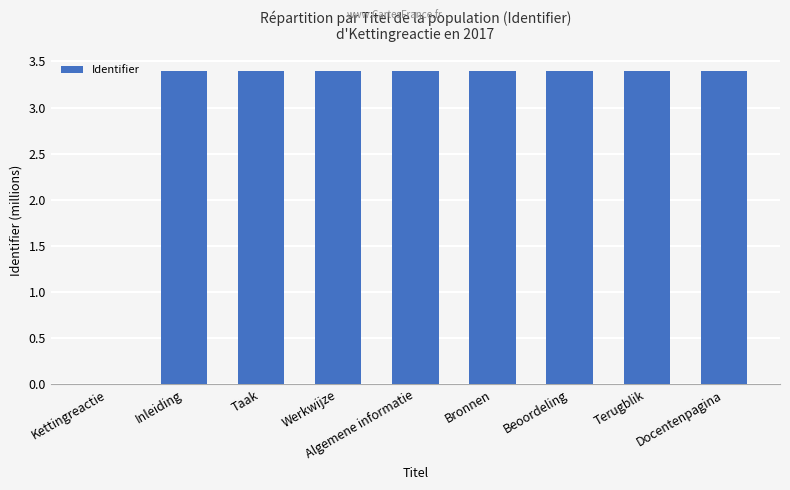

What is the sum of the values at Taak and Terugblik?

6.8